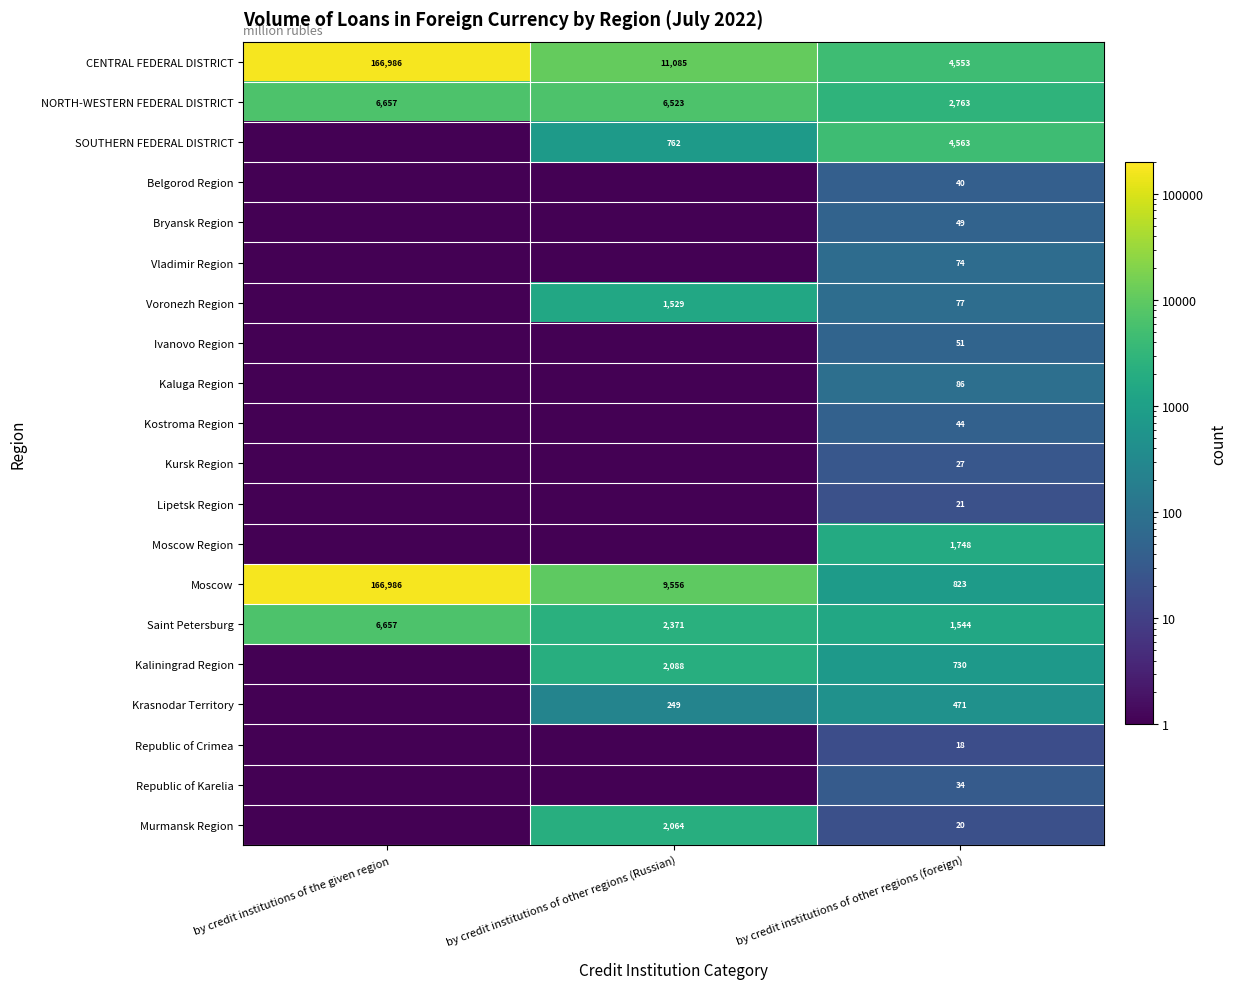

What is the highest value of the Moscow series?

166986.0